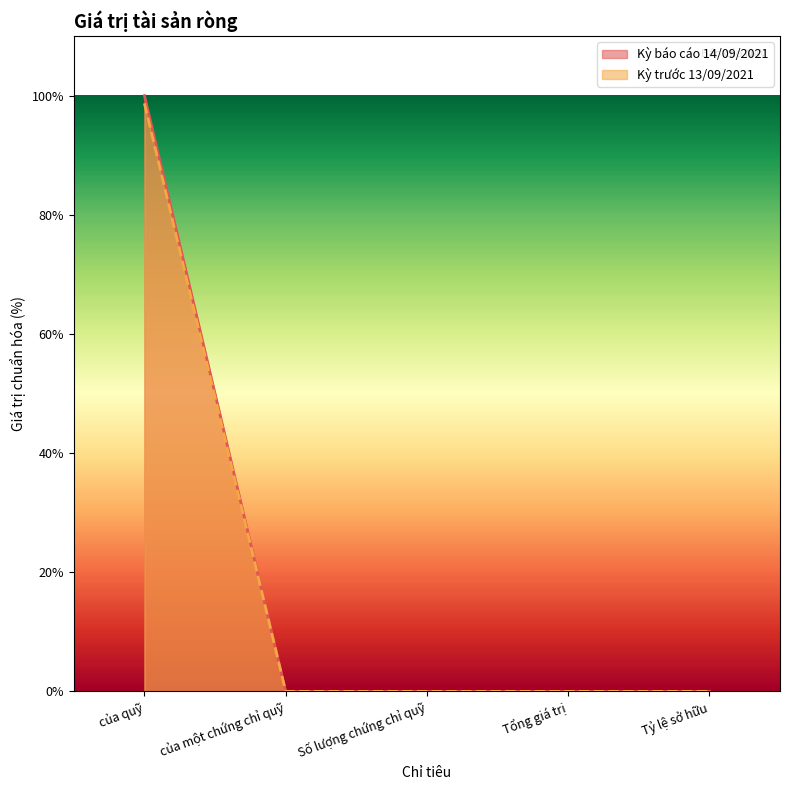

At của một chứng chỉ quỹ, list the series in order from smallest to largest.

Kỳ trước 13/09/2021, Kỳ báo cáo 14/09/2021